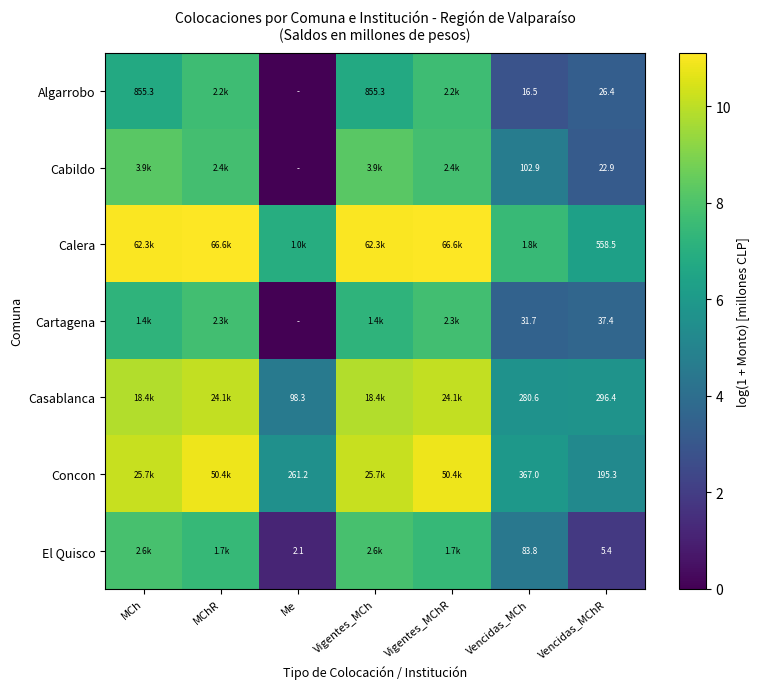

How many series are shown in this chart?

7